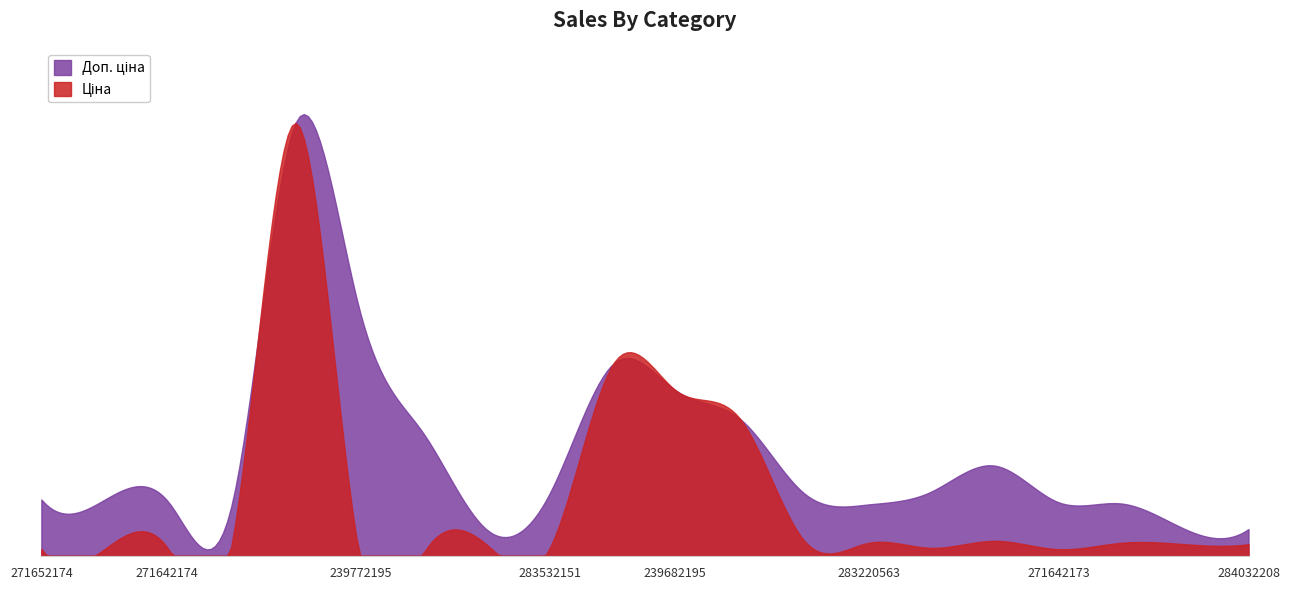

Rank the series at 283280563 from lowest to highest value.

Ціна, Доп. ціна